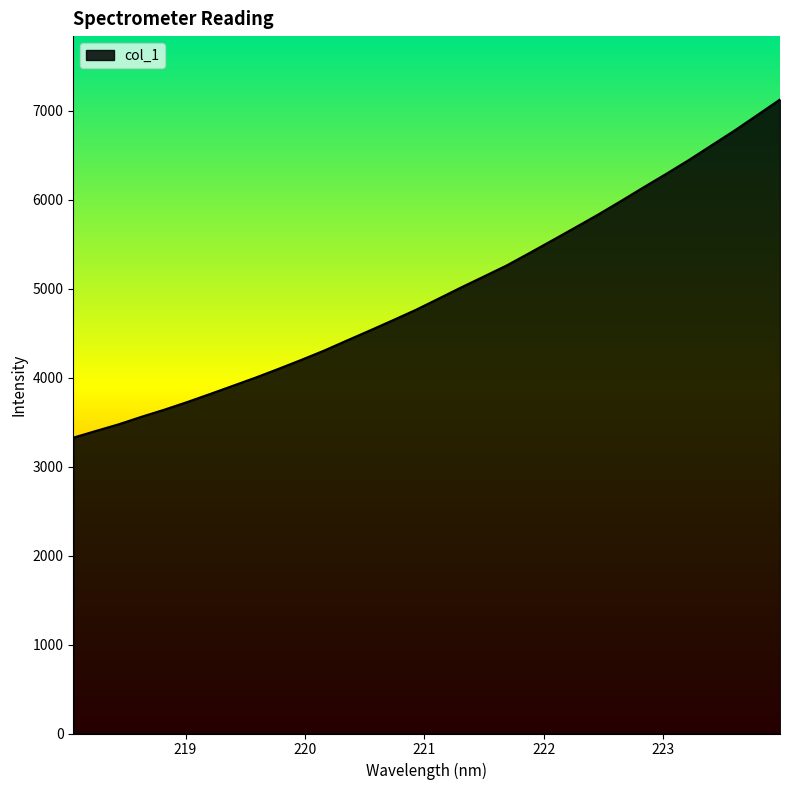

True or false: the data has more than 2 interior local peaks.

False